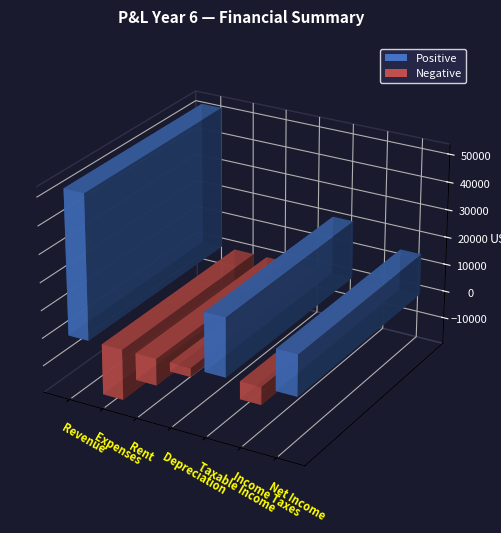

How many values are below zero?

4